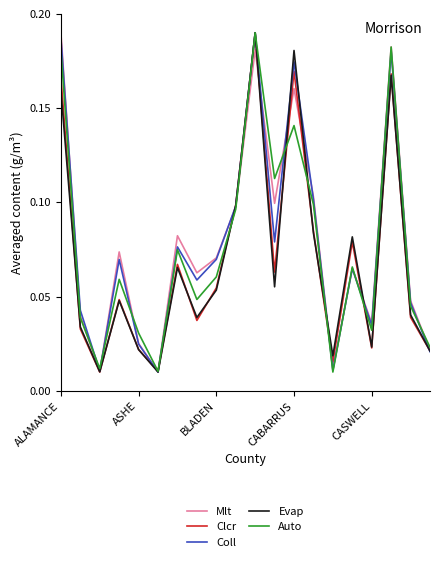

Is this an area chart (filled region under the line)?

No